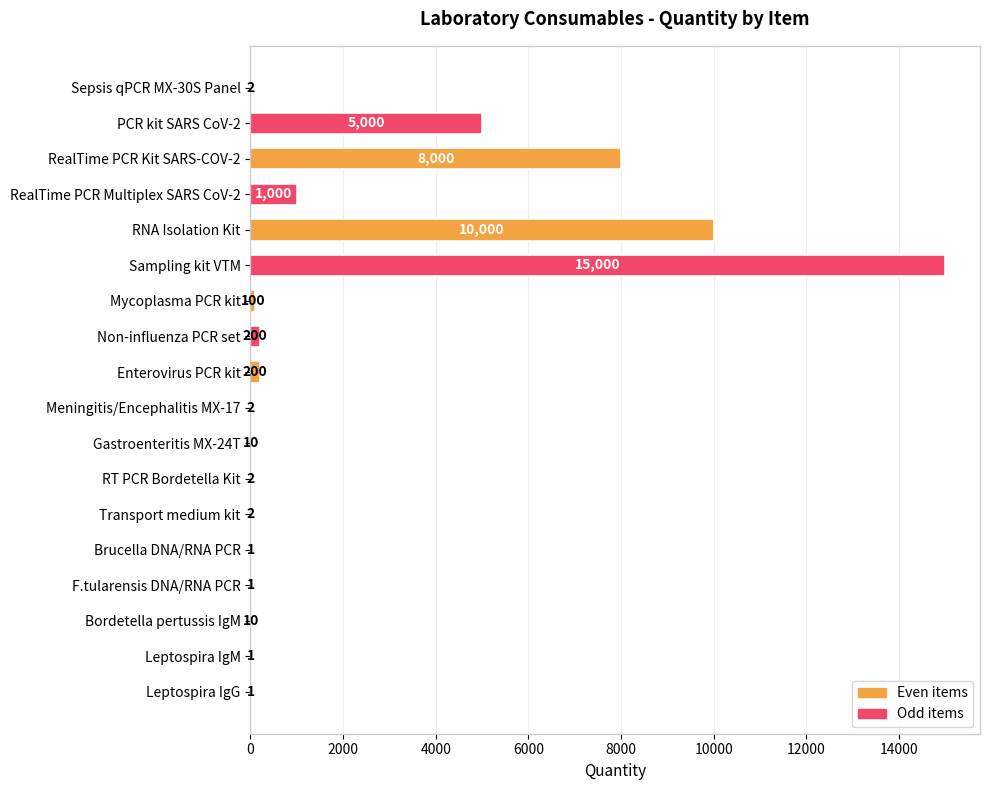

Which label corresponds to the largest value in the chart?

Sampling kit VTM